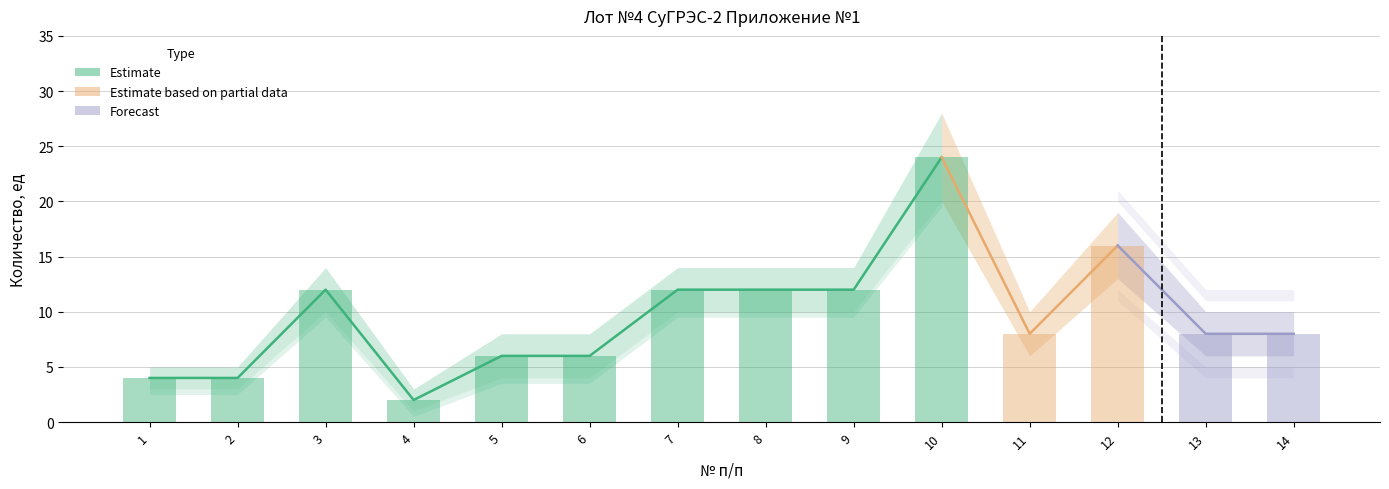

True or false: Количество_lower has a value of 10 at 9.

True